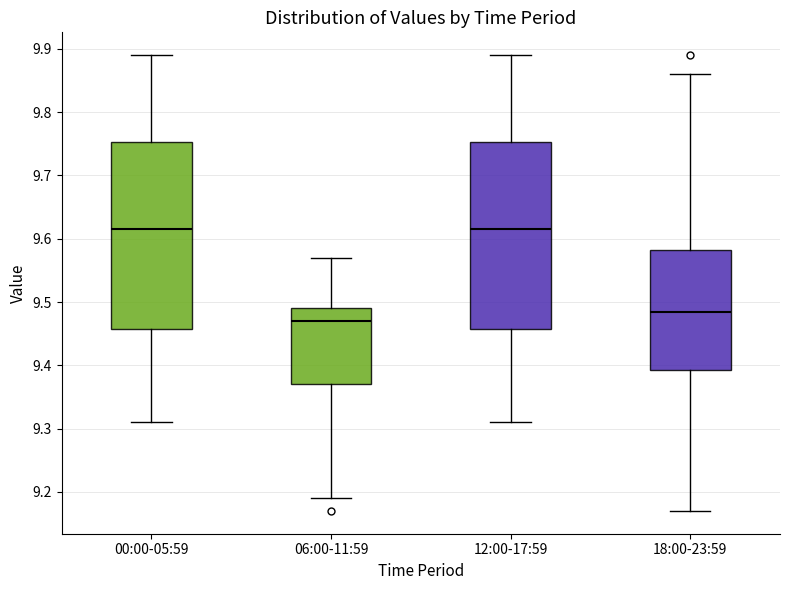

Reading left to right, read every box against the y-axis: the position of its median line, the range the box covers, and the ends of its whiskers. The values are not printed on the chart, so give them approximately, as read against the axis.

00:00-05:59: median 9.62, box 9.46 to 9.75, whiskers 9.31 to 9.89
06:00-11:59: median 9.47, box 9.37 to 9.49, whiskers 9.19 to 9.57
12:00-17:59: median 9.62, box 9.46 to 9.75, whiskers 9.31 to 9.89
18:00-23:59: median 9.49, box 9.39 to 9.58, whiskers 9.17 to 9.86